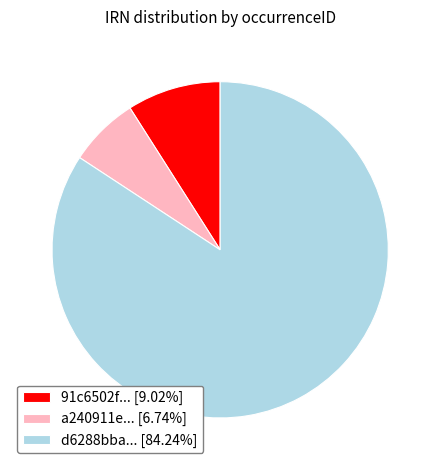

Does any single category account for the majority?

Yes